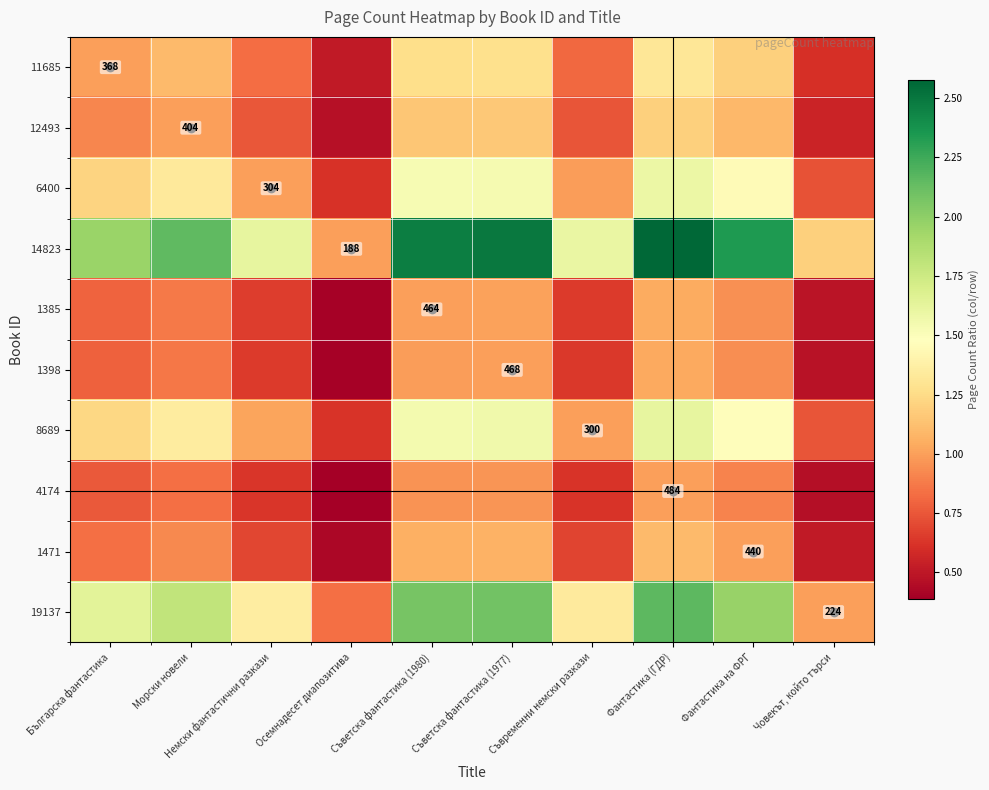

At which label does 4174 reach its peak?

Фантастика (ГДР)